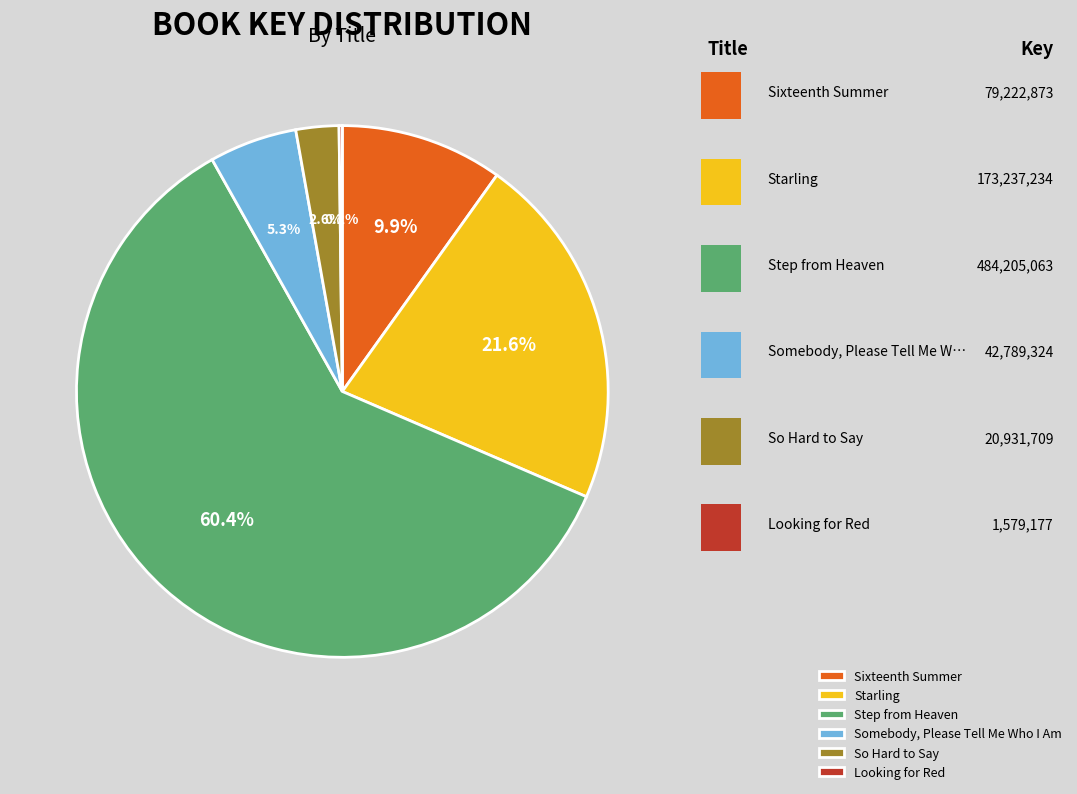

Which slice is the largest?

Step from Heaven